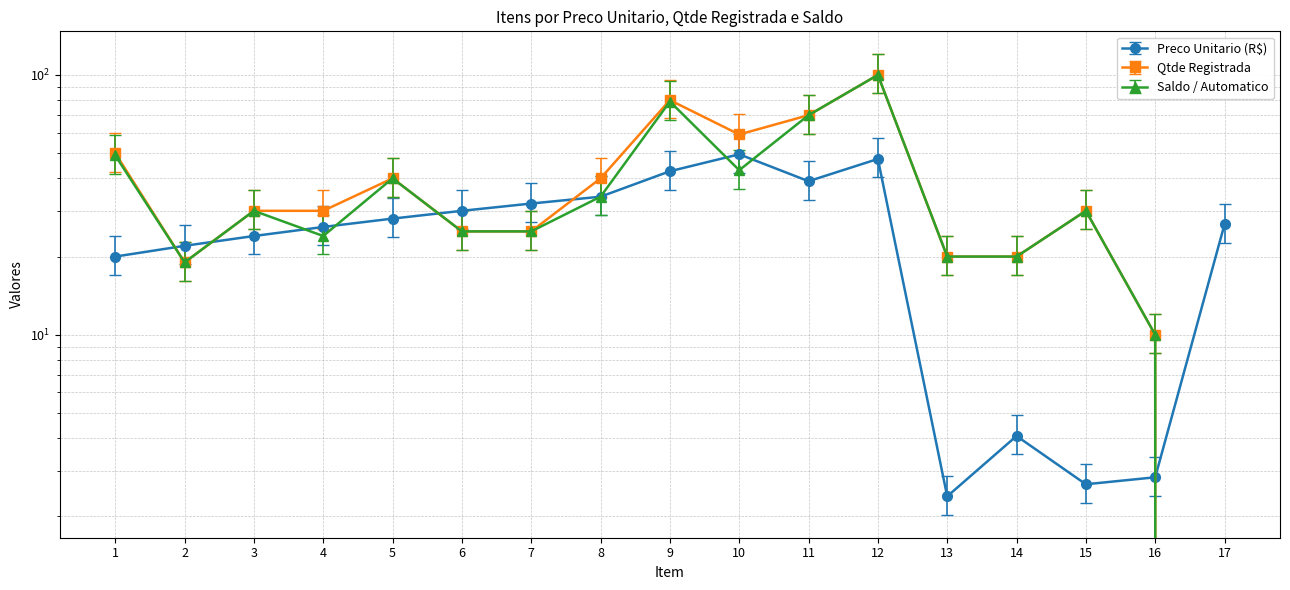

Is this an area chart (filled region under the line)?

No